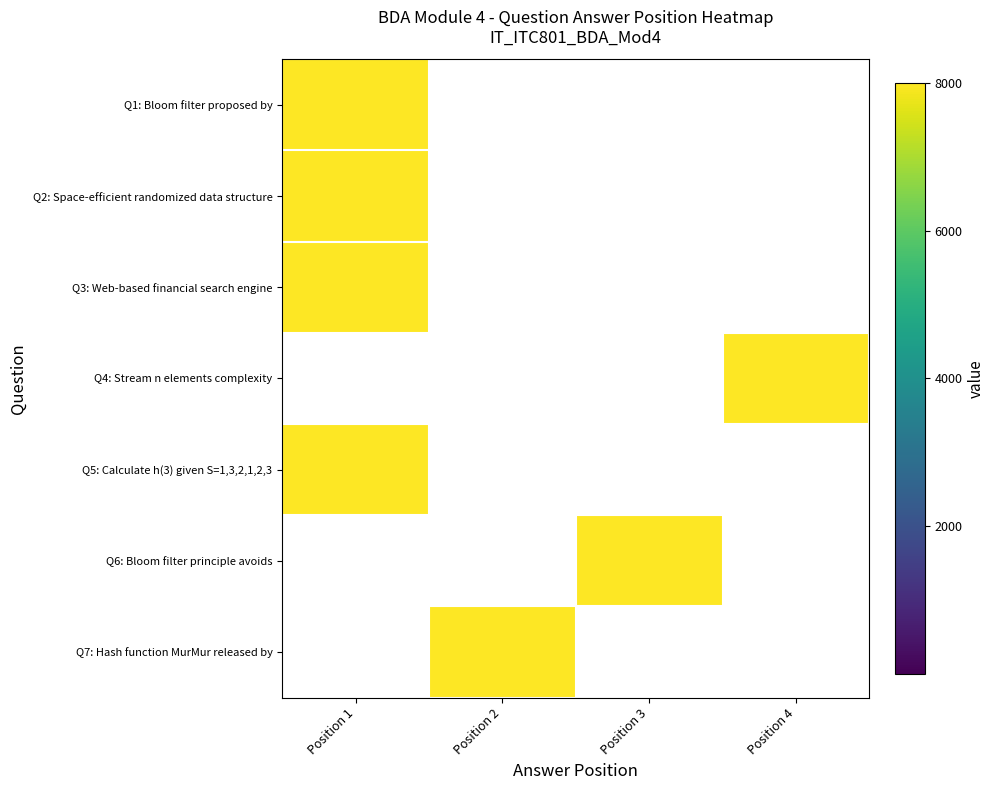

How many series are shown in this chart?

7